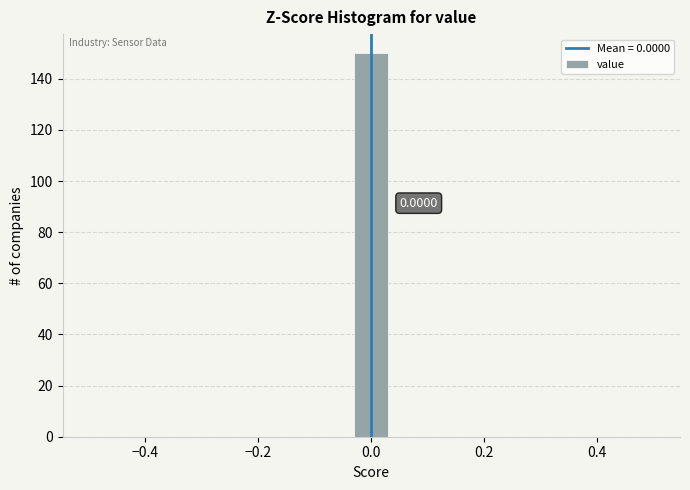

Around what value on the x-axis is the tallest bar? Give the approximate position of its centre, as read against the axis.

0.00